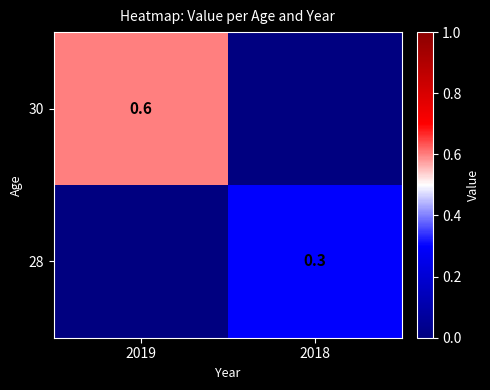

Between 2019 and 2018, which is larger?

2019